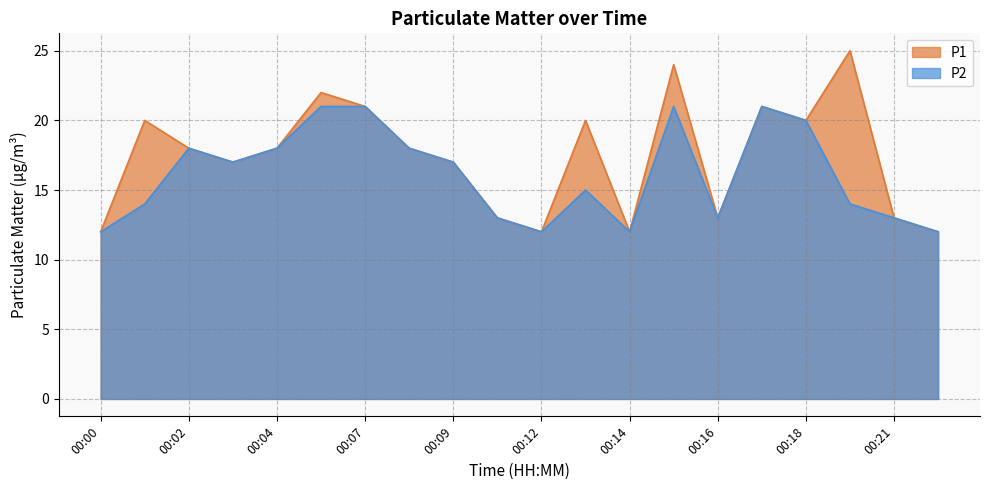

Which series has the widest spread of values?

P1